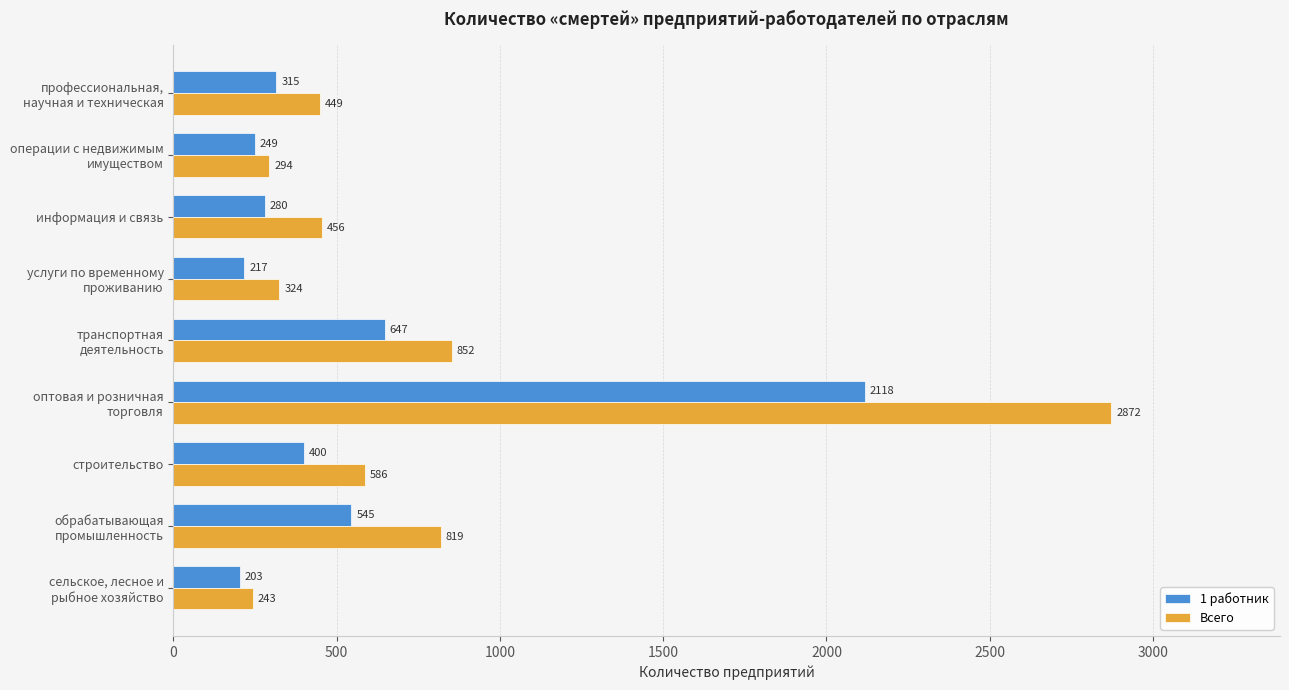

What is the minimum value for Всего?

243